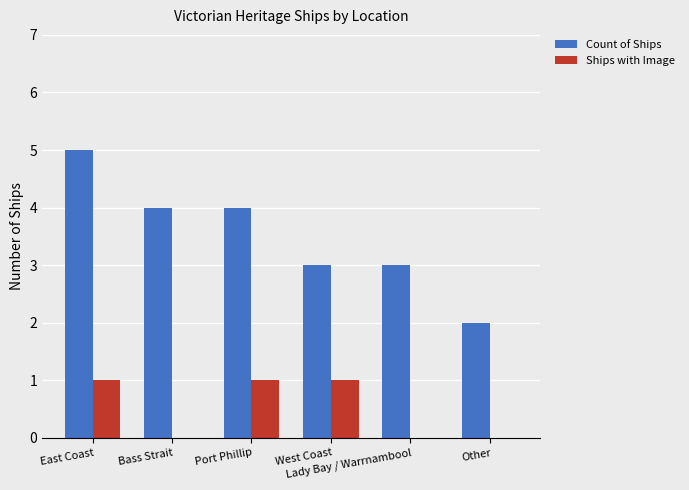

What are all the series names shown in the legend?

Count of Ships, Ships with Image